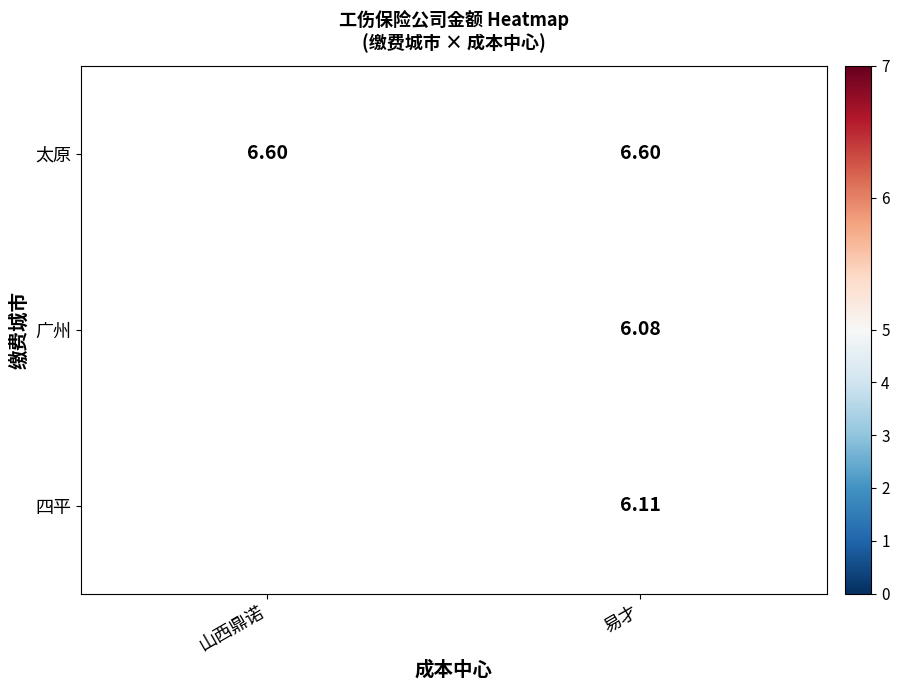

At 易才, list the series in order from smallest to largest.

广州, 四平, 太原